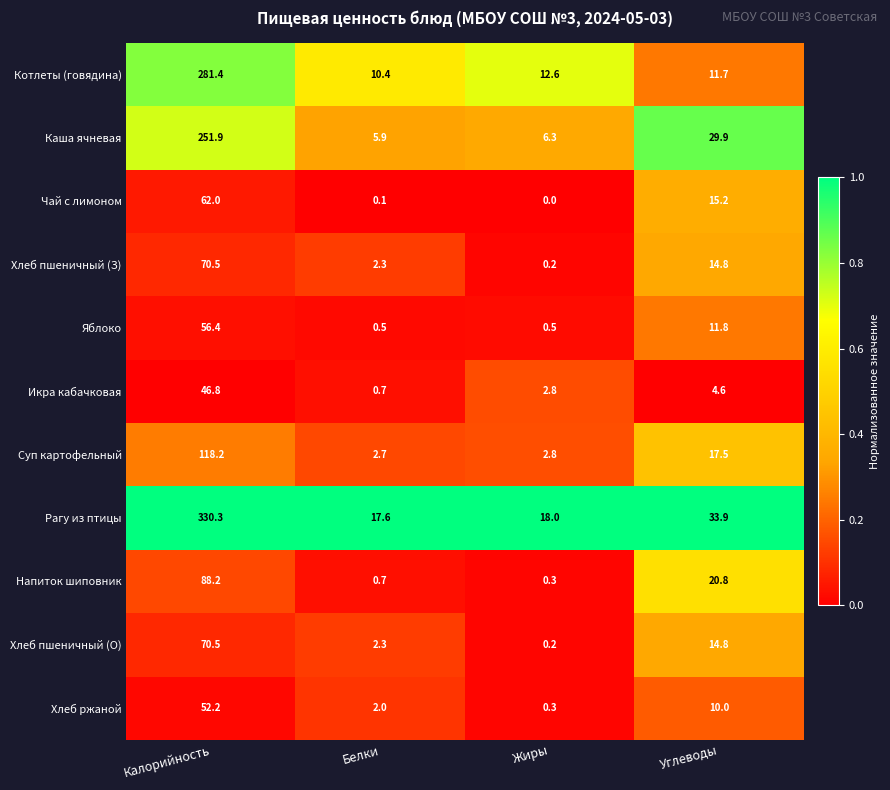

At which category is the sum across all series the highest?

Калорийность